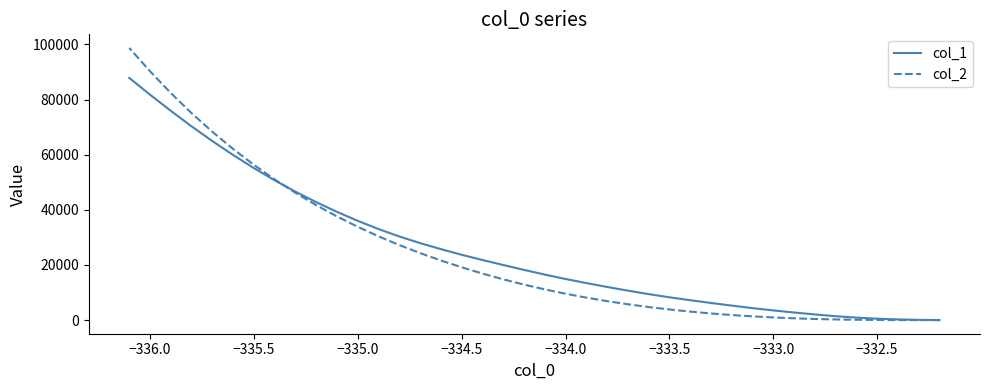

Rank the series by their maximum value, from lowest to highest.

col_1, col_2